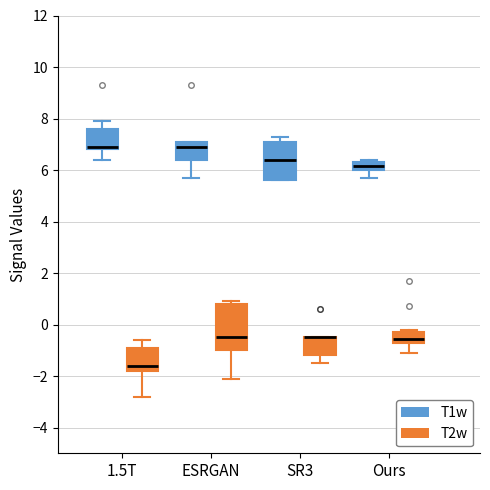

Where is the lower edge of the box for ESRGAN (T1w) on the y-axis? The values are not printed on the chart, so give them approximately, as read against the axis.

6.4